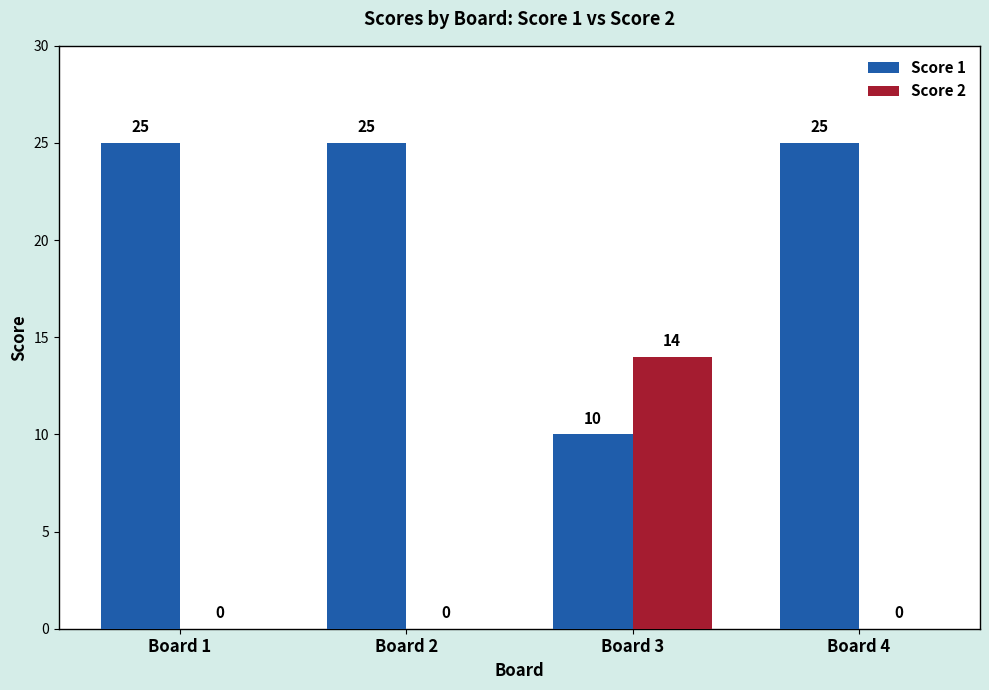

The value of Score 1 at Board 4 is 25. True or false?

True